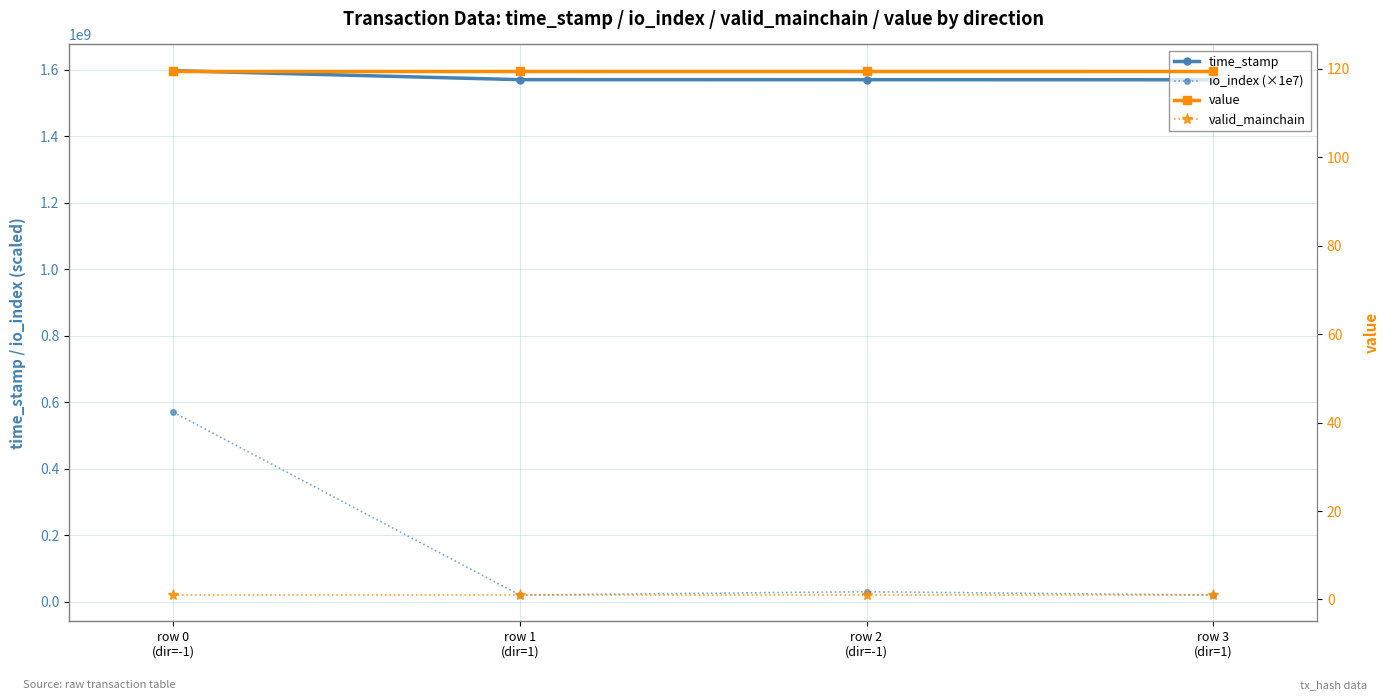

True or false: value has more than 0 interior local peaks.

False